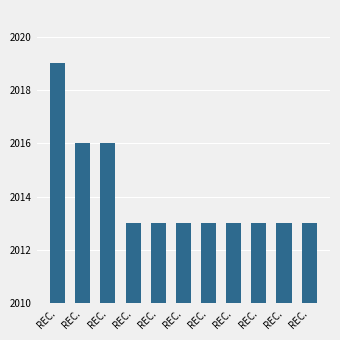

Rank the categories by value from highest to lowest.

REC., REC., REC., REC., REC., REC., REC., REC., REC., REC., REC.